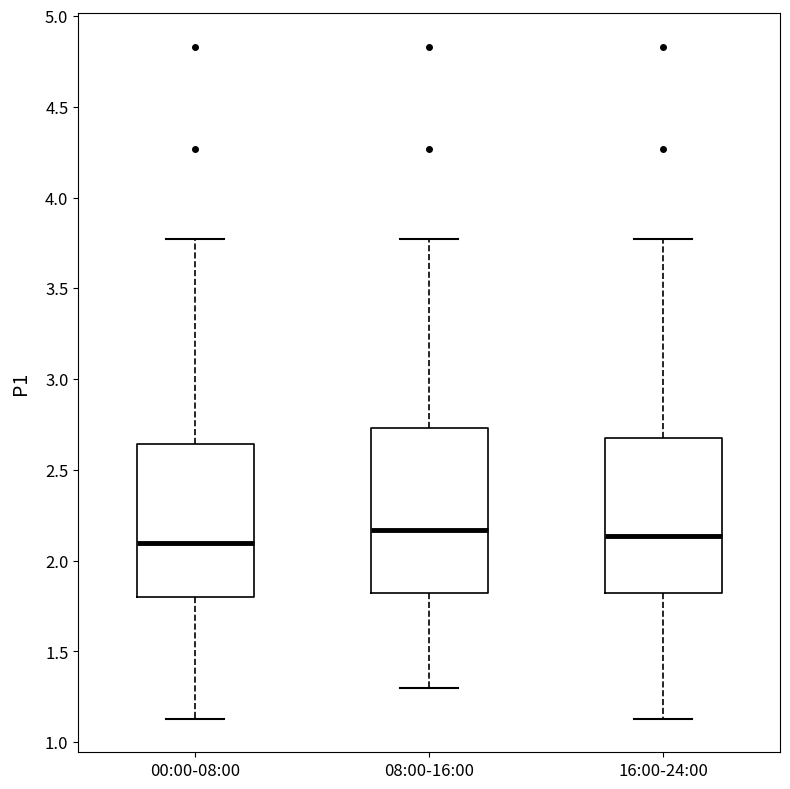

Reading left to right, transcribe this box plot: for each box, give where its median line is, the range the box spans, and where its two whiskers end, as read against the y-axis. The values are not printed on the chart, so give them approximately, as read against the axis.

00:00-08:00: median 2.10, box 1.80 to 2.65, whiskers 1.15 to 3.75
08:00-16:00: median 2.15, box 1.80 to 2.75, whiskers 1.30 to 3.75
16:00-24:00: median 2.15, box 1.80 to 2.70, whiskers 1.15 to 3.75